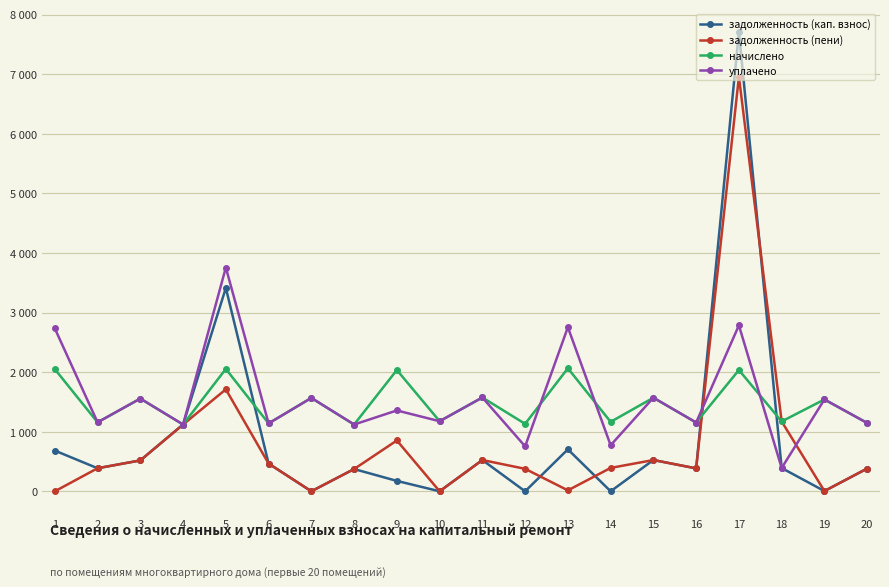

What is the difference between the уплачено values at 16 and 7?

413.0